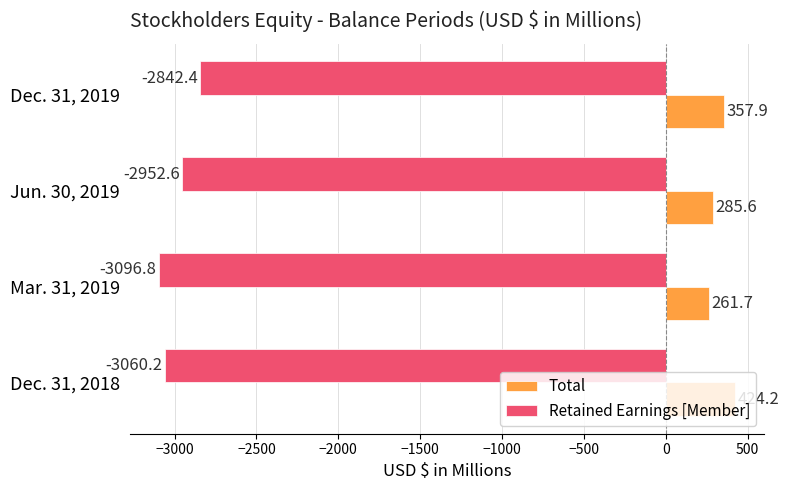

At which category is the sum across all series the highest?

Dec. 31, 2019